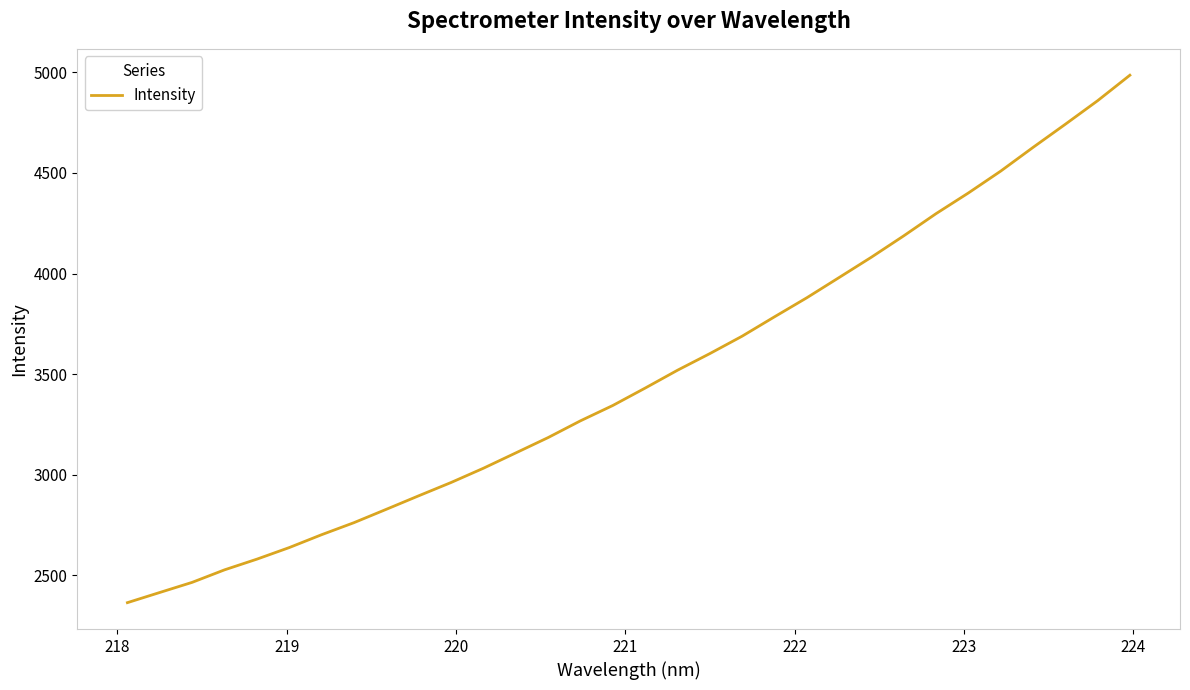

What is the maximum value shown in the chart?

4985.9